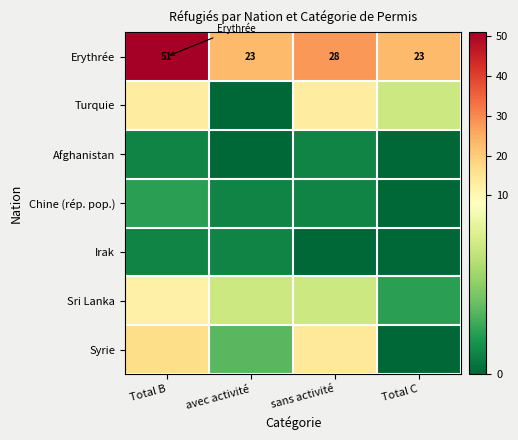

What is the difference between the second highest and minimum values in the Erythrée series?

5